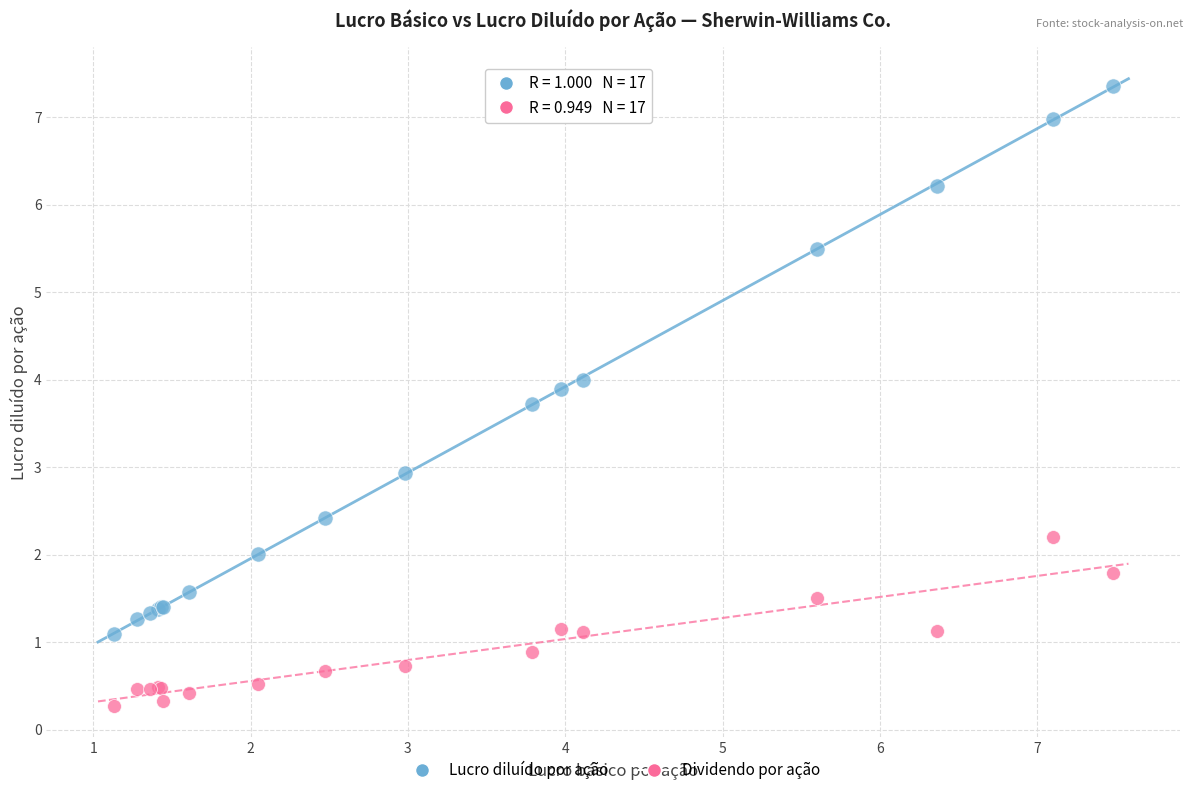

Which series has the widest spread of Y values?

Lucro diluído por ação